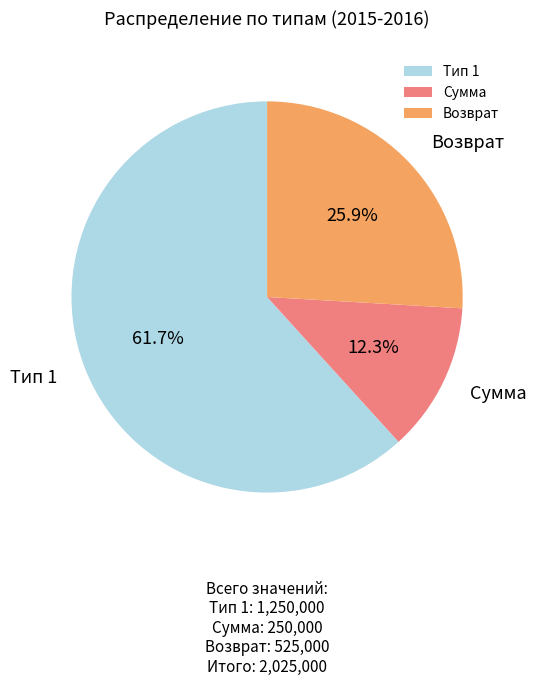

Count the number of slices in the pie.

3